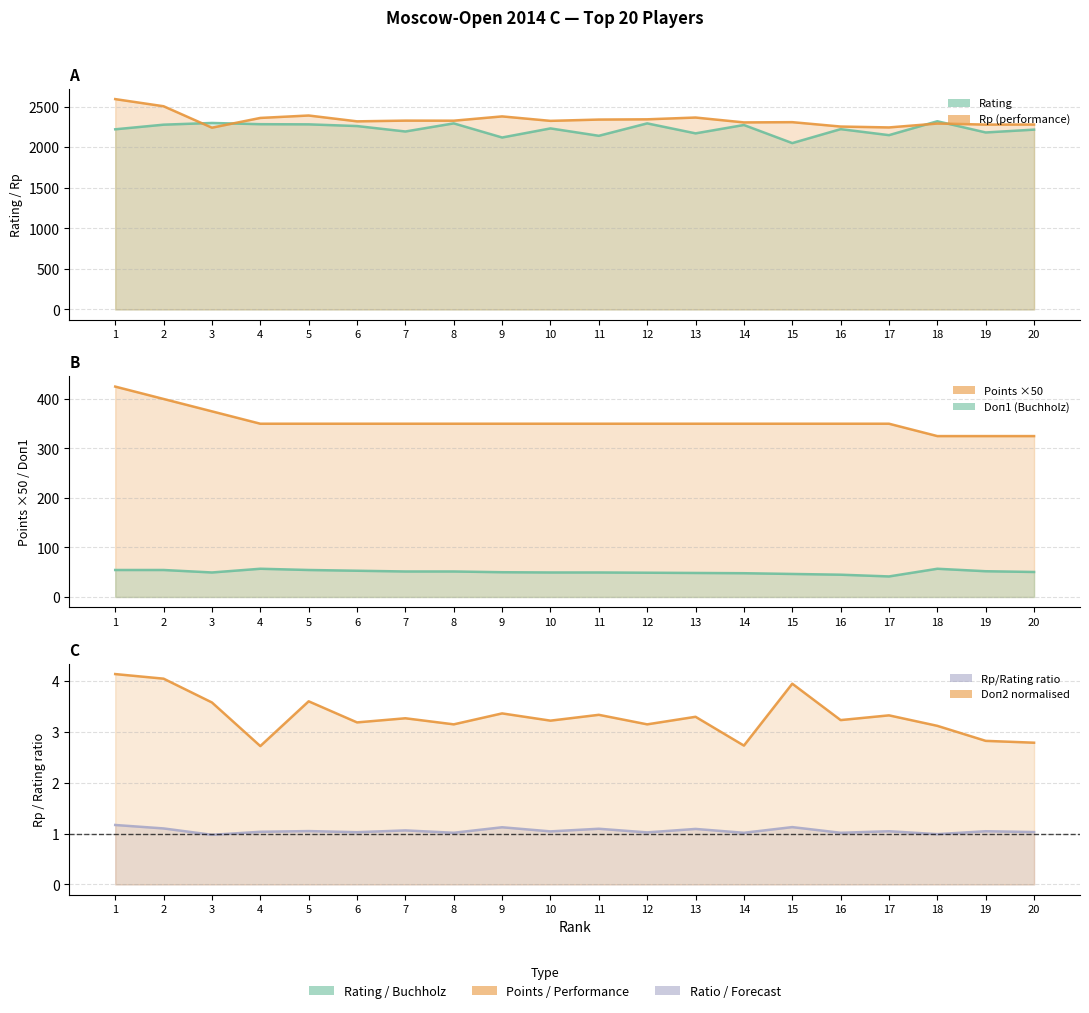

At which category does Rating reach its first local valley?

7